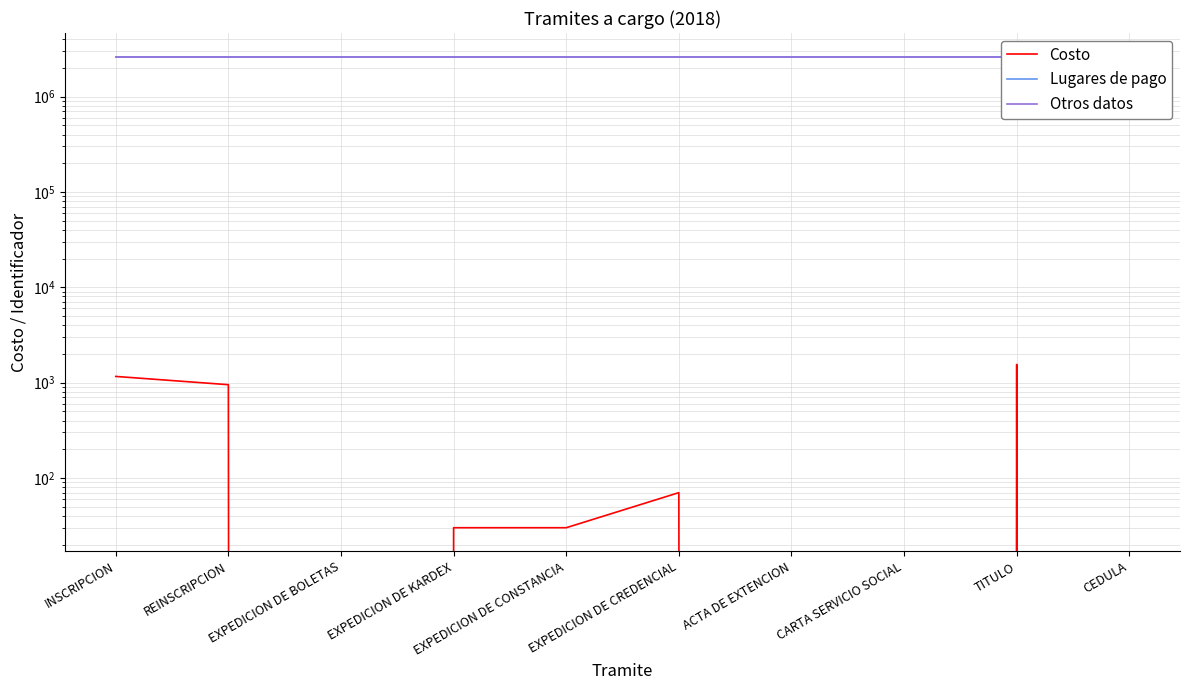

What is the maximum value shown in the chart?

2632400